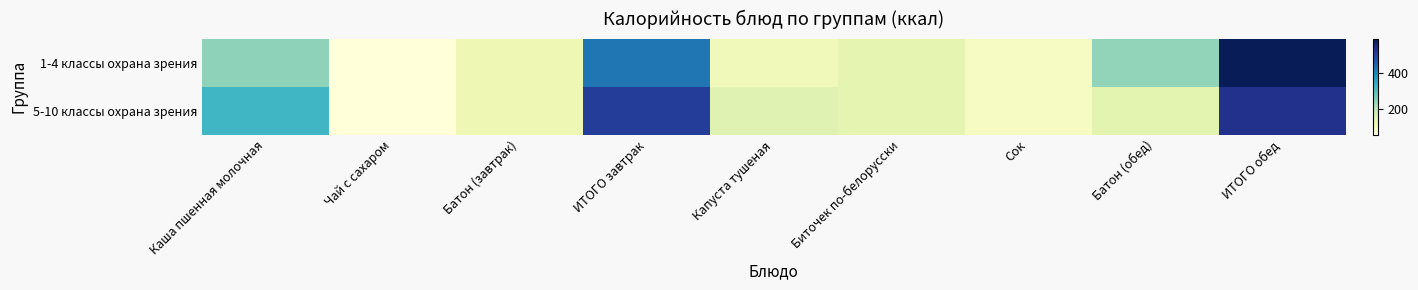

Which series has the largest range (max minus min)?

1-4 классы охрана зрения